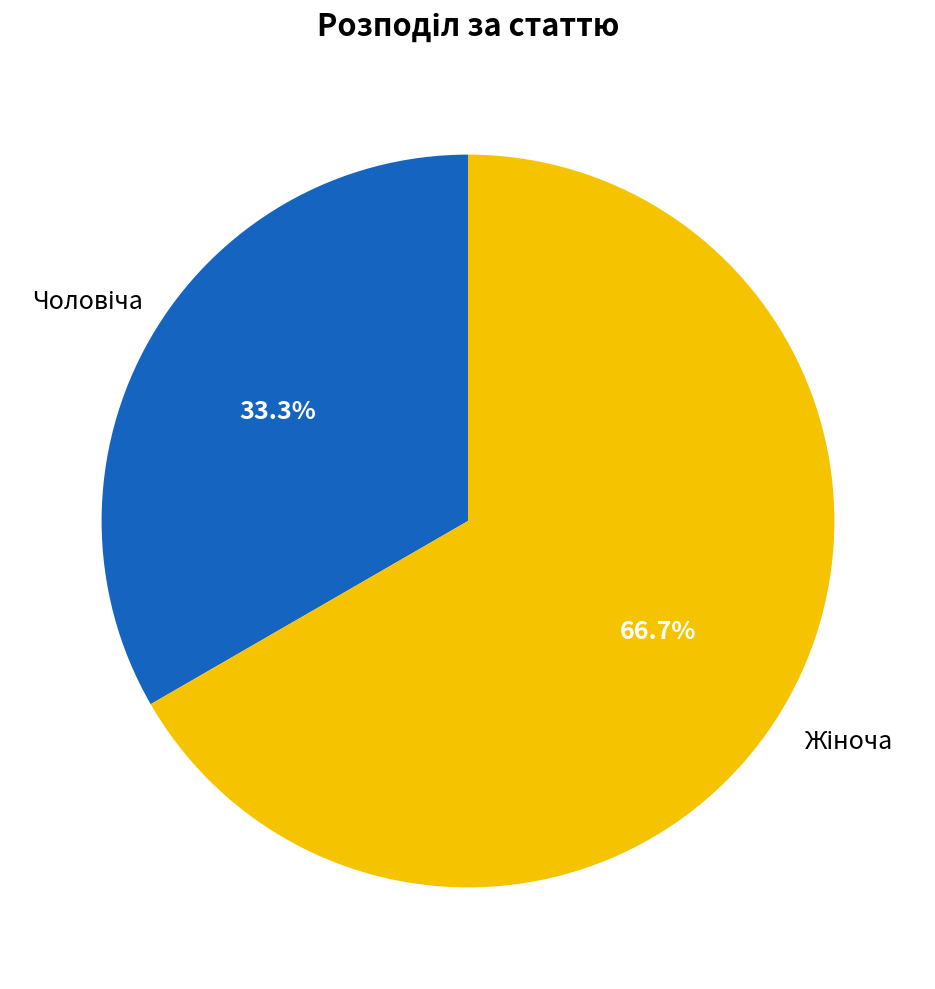

Does any single category account for the majority?

Yes